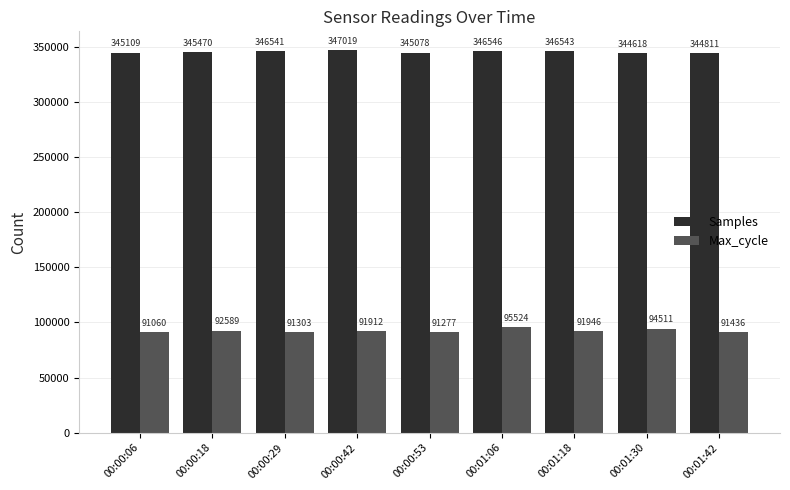

What is the label of the 6th bar from the left?

00:01:06